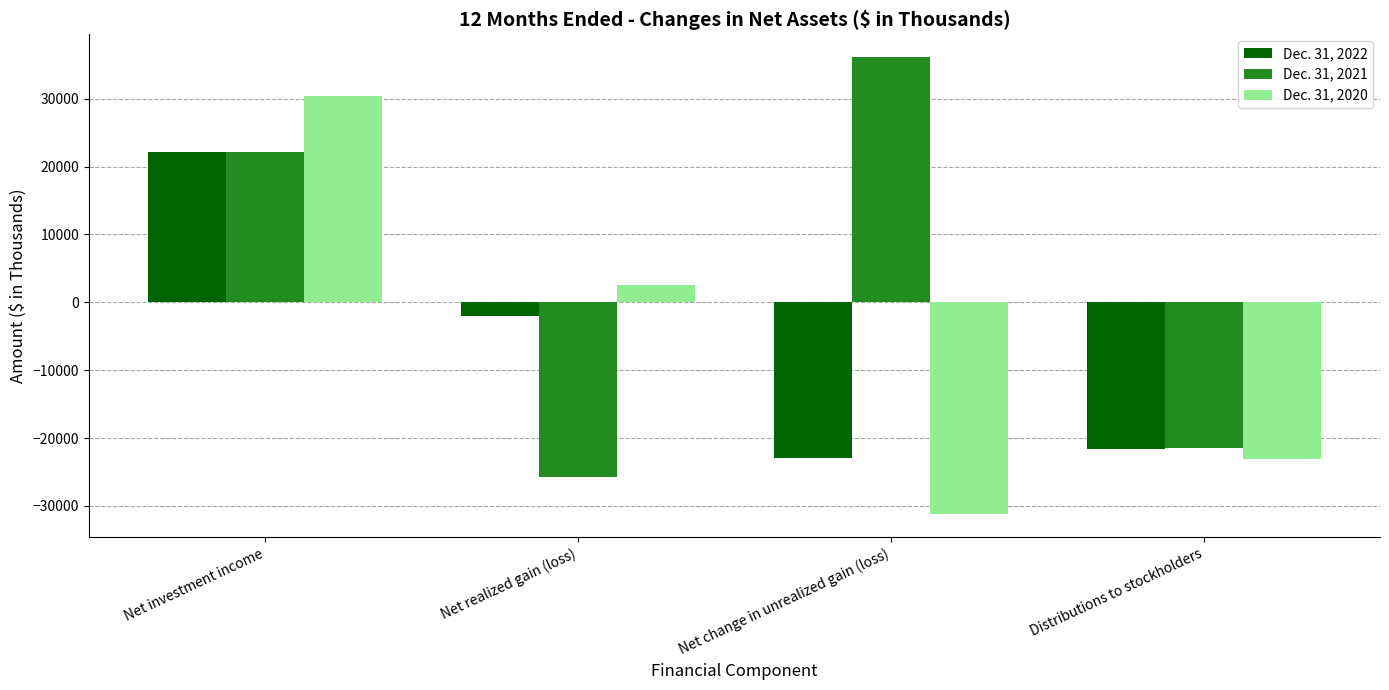

What is the approximate value of Dec. 31, 2022 at Net realized gain (loss)?

-2086